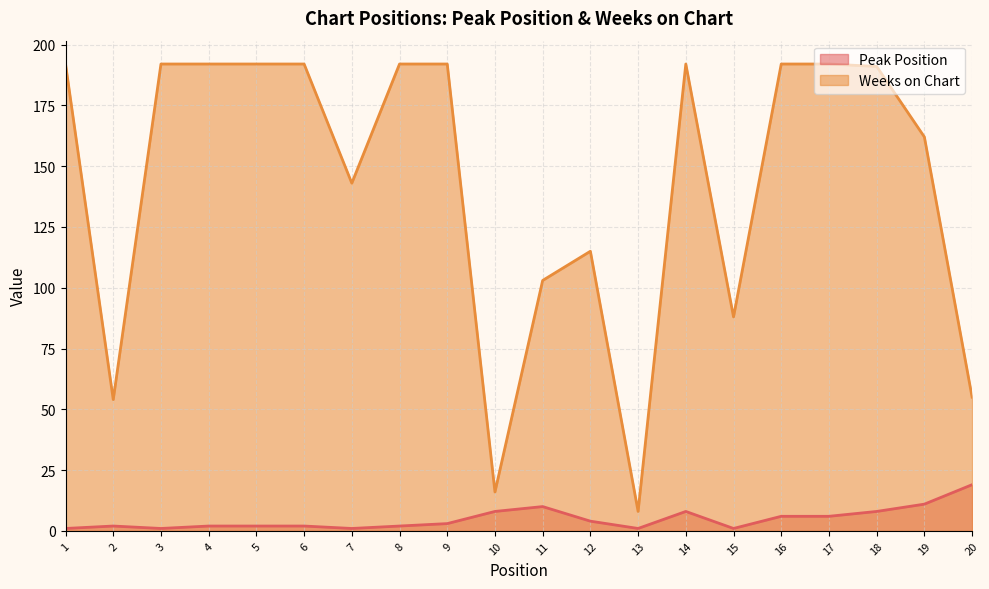

True or false: Peak Position has a value of 1 at 9.

False